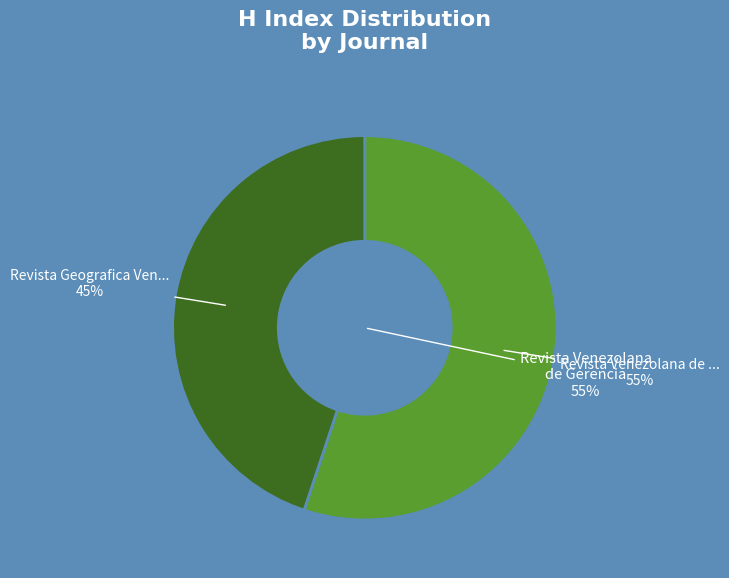

Which has a higher value, Revista Venezolana de Gerencia or Revista Geografica Venezolana?

Revista Venezolana de Gerencia